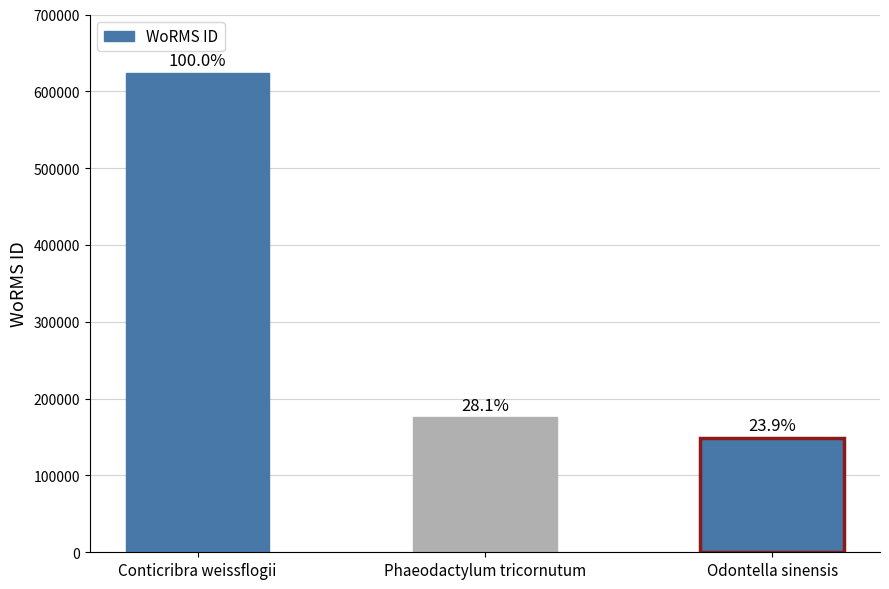

Are the bars horizontal?

No